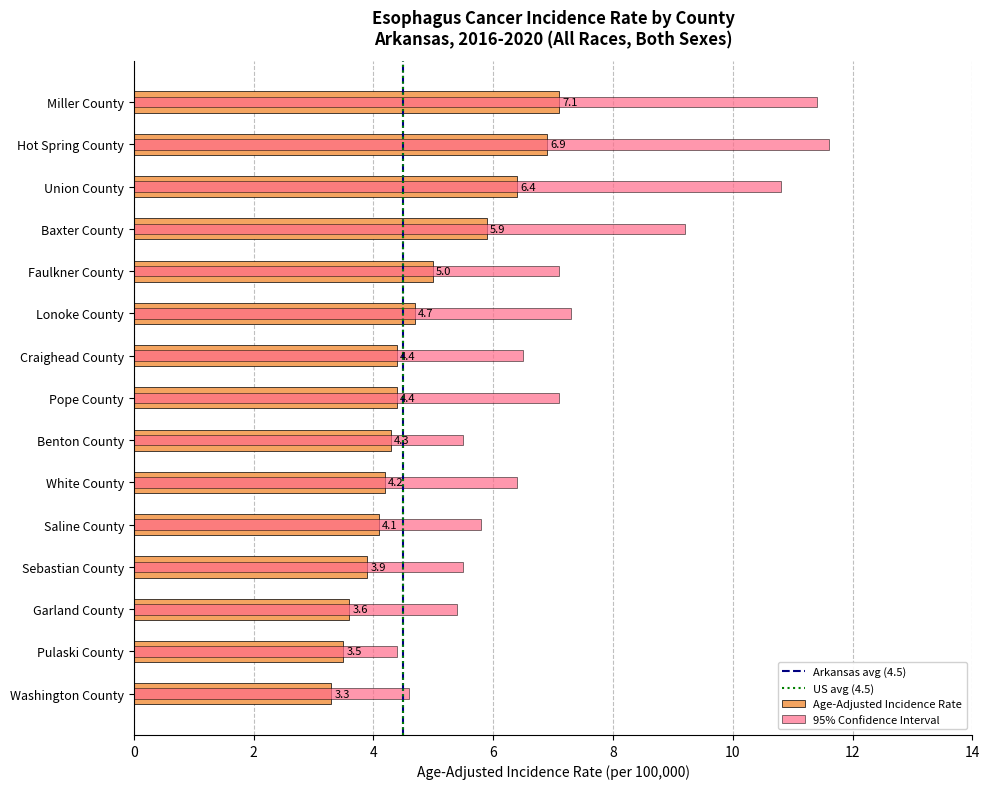

How many groups of bars are there?

15